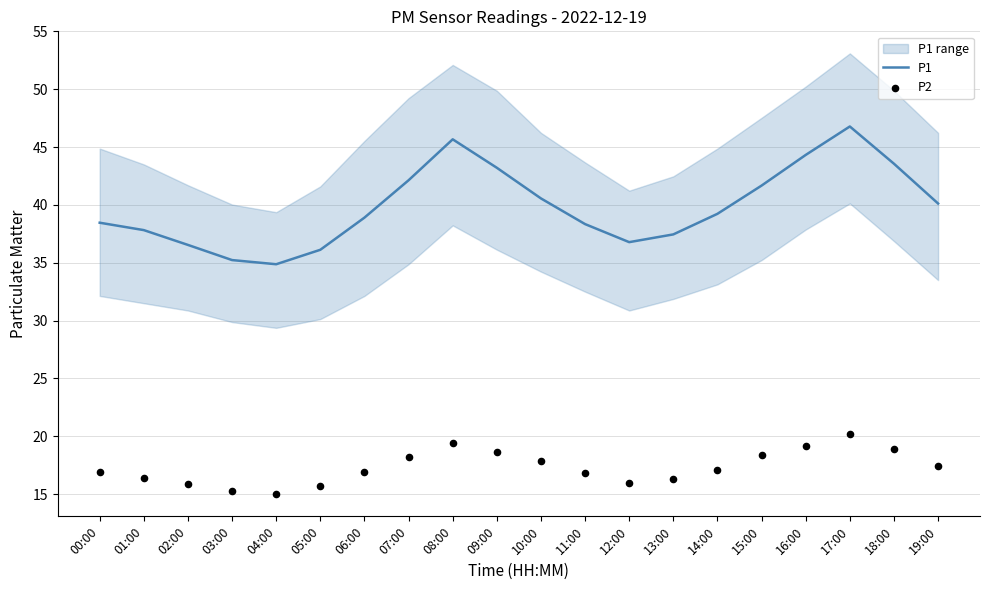

Is the value of P1 at 19:00 greater than the value of P2 at 13:00?

Yes